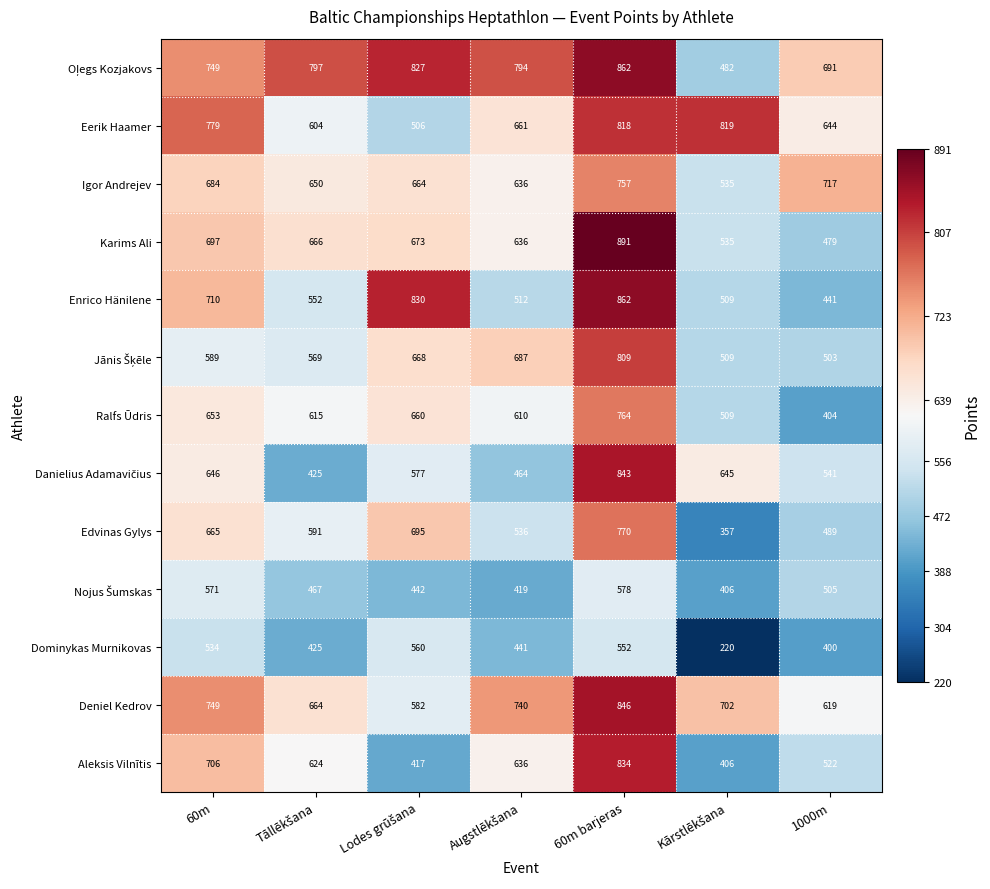

What is the sum of all Enrico Hänilene values?

4416